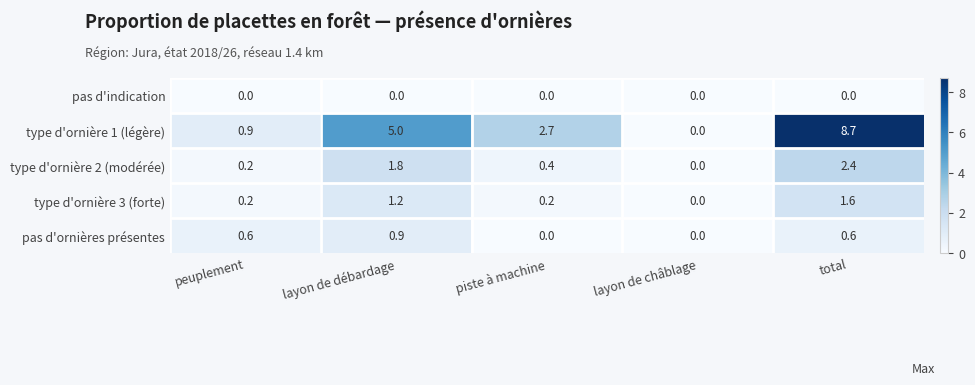

What is the average value of the type d'ornière 1 (légère) series?

3.5